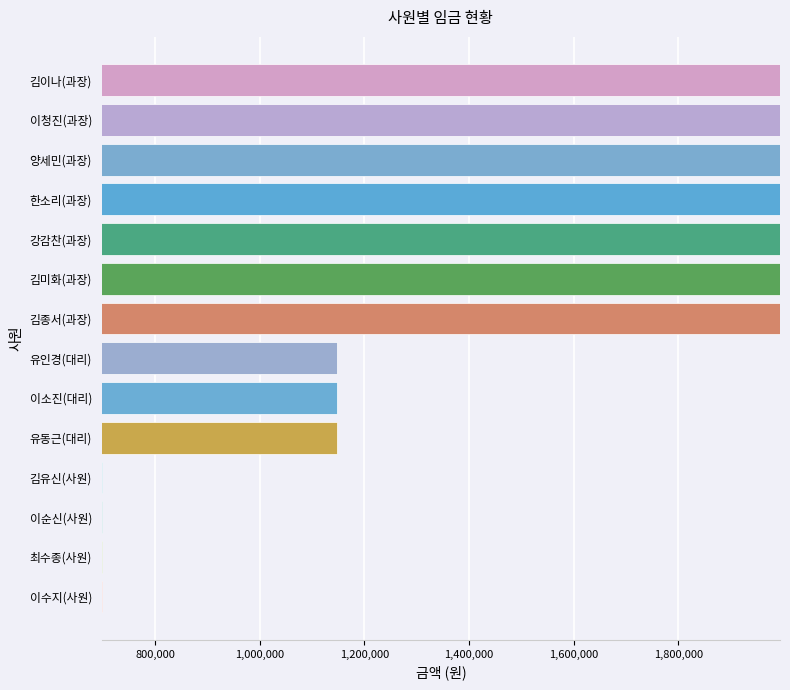

What is the minimum value shown in the chart?

698200.0